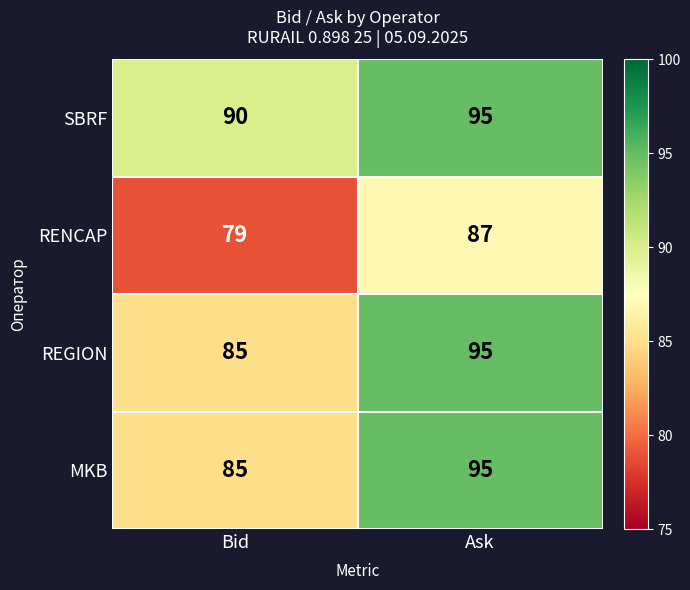

What is the spread (max minus min) of values at Bid?

11